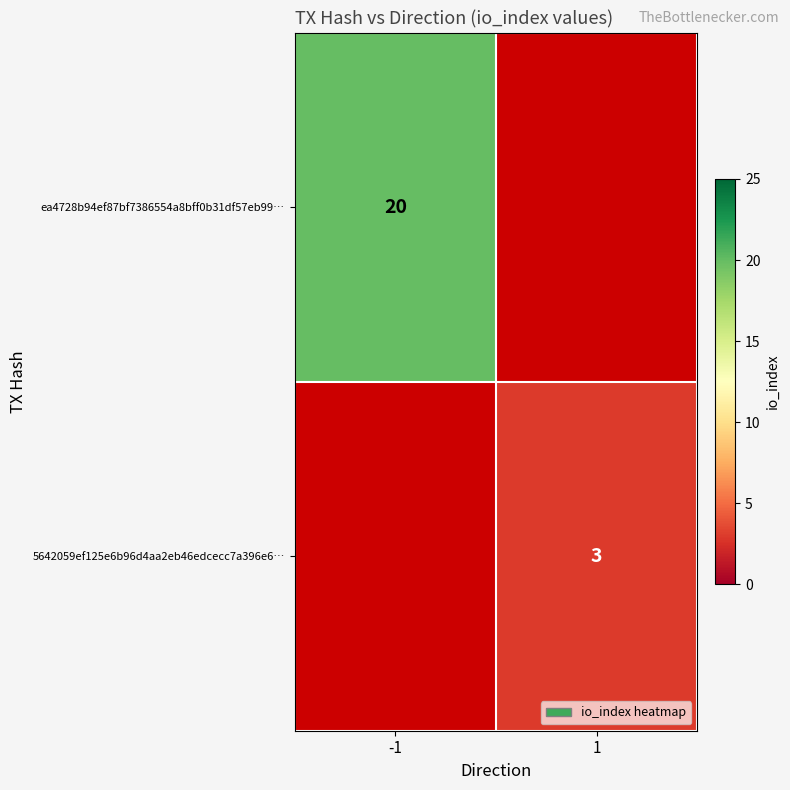

The ea4728b94ef87bf7386554a8bff0b31df57eb99… series shows 6 at -1. True or false?

False